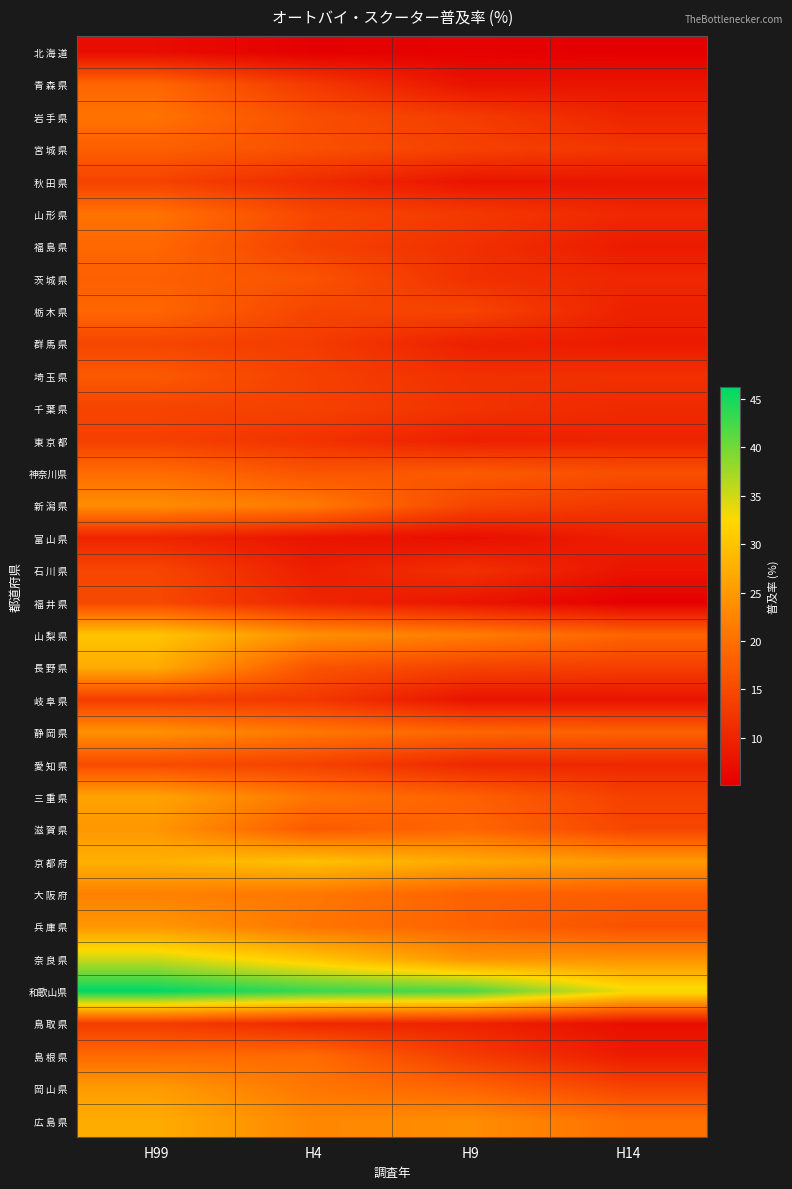

What is the smallest value displayed?

5.1